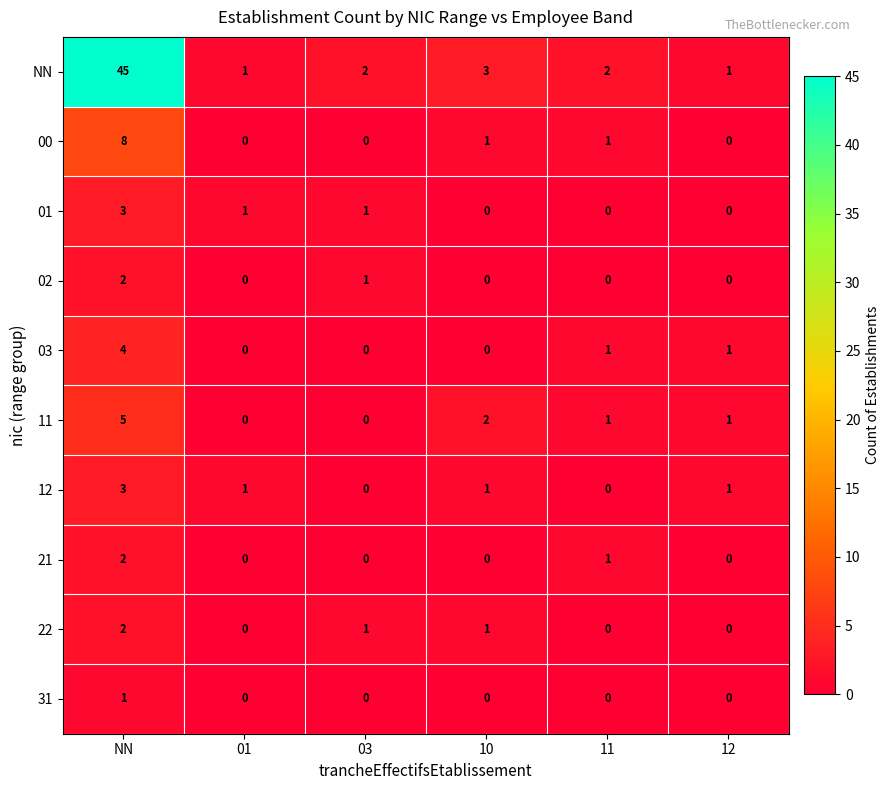

True or false: 02 has a value of 0 at 01.

True